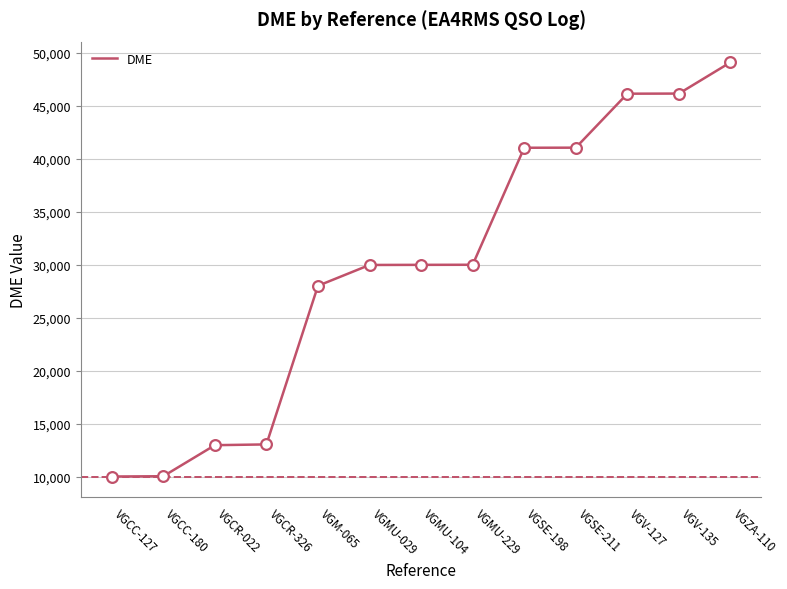

Which has a higher value, VGV-127 or VGSE-198?

VGV-127